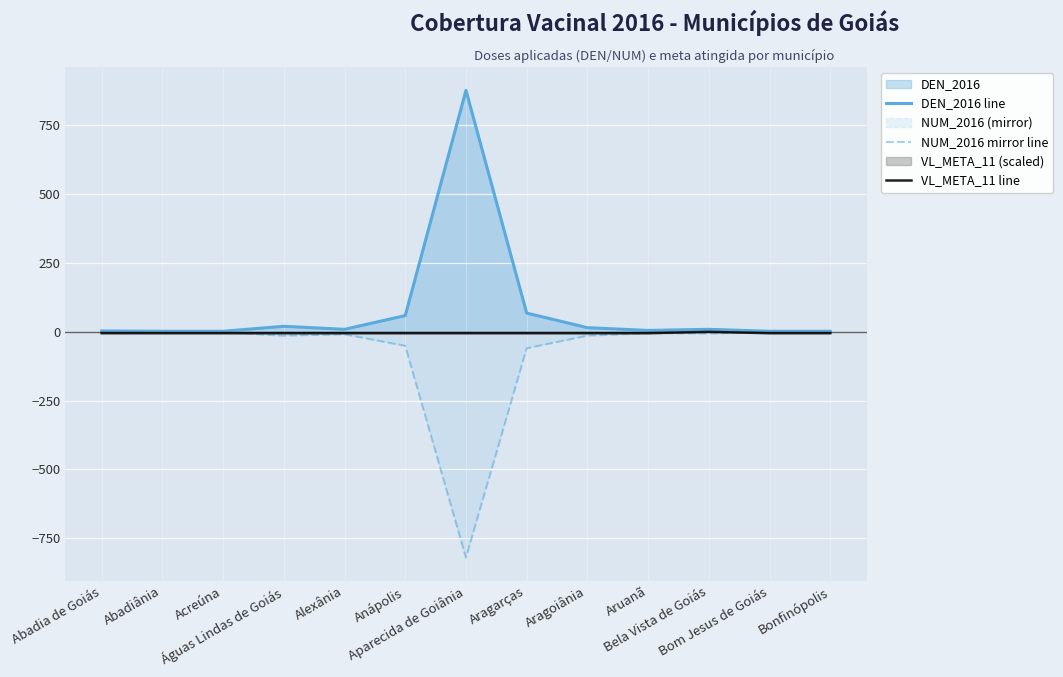

At how many categories does at least one series exceed -99?

13